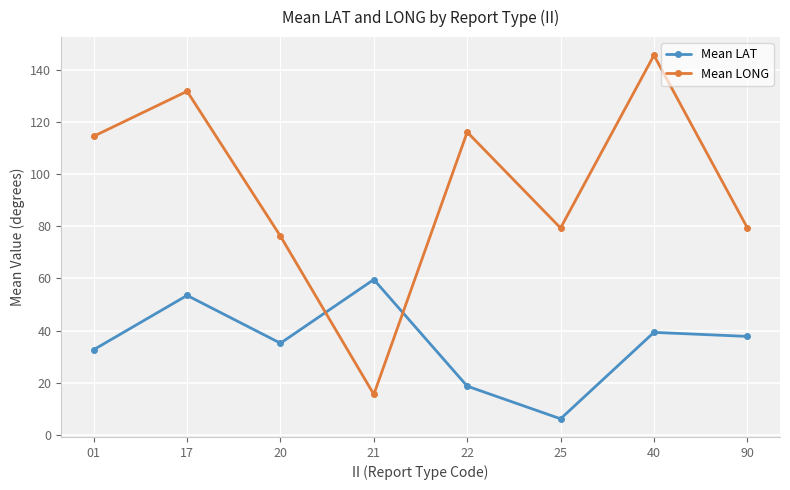

What is the spread (max minus min) of values at 21?

44.1